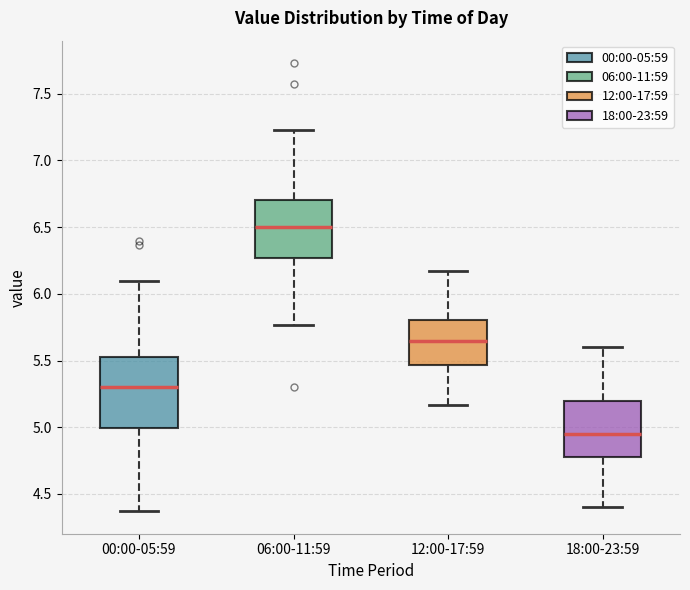

Which box's median line is the highest?

06:00-11:59